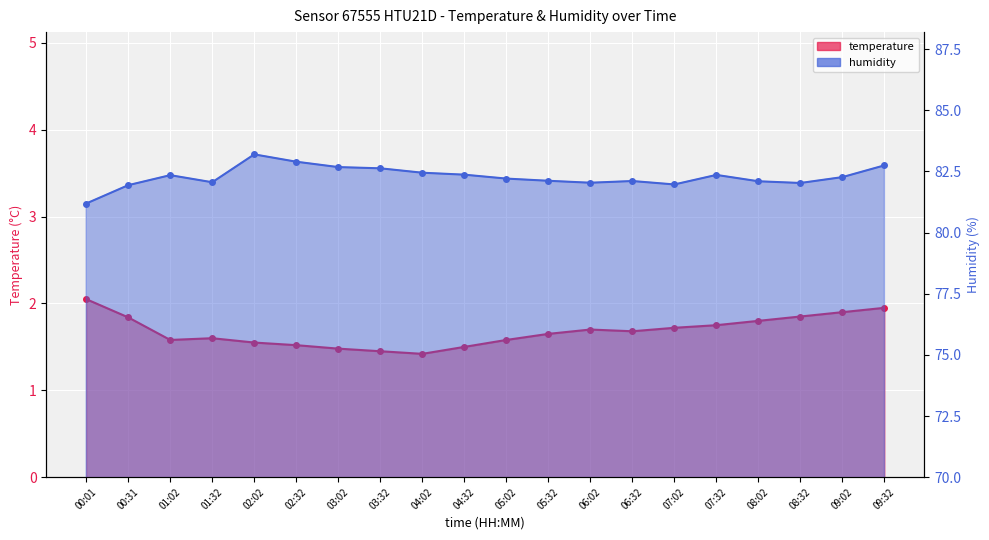

At which category does the chart reach its peak across all series?

02:02